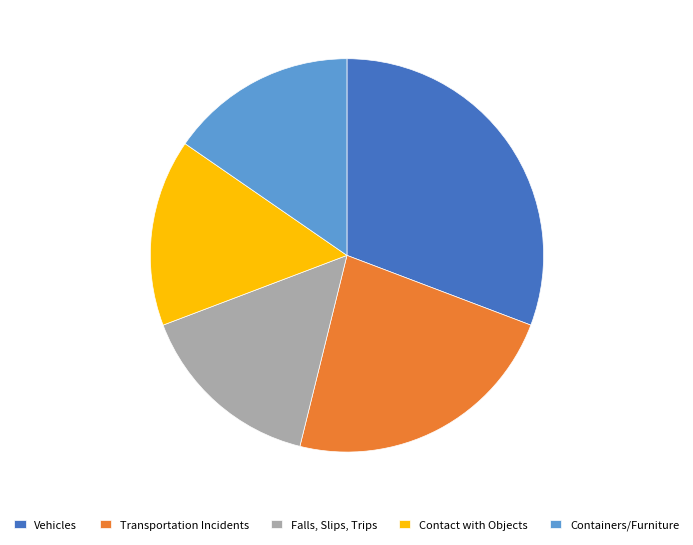

True or false: Transportation Incidents accounts for 28% of the total.

False